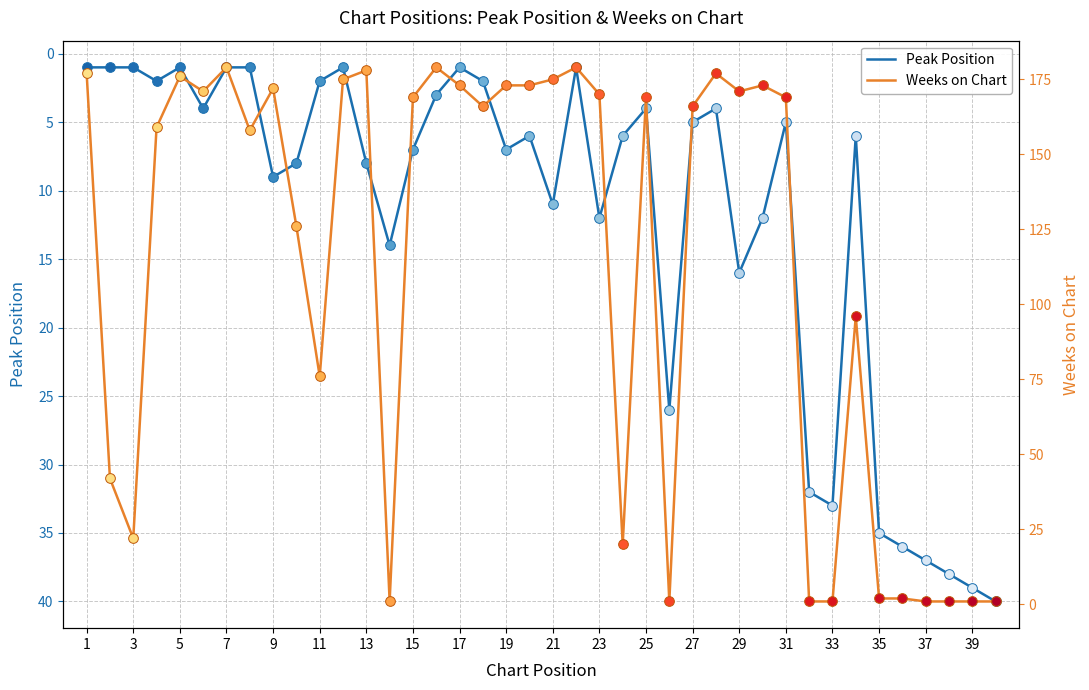

What is the value of the Weeks on Chart point at the 25th from the left?

169